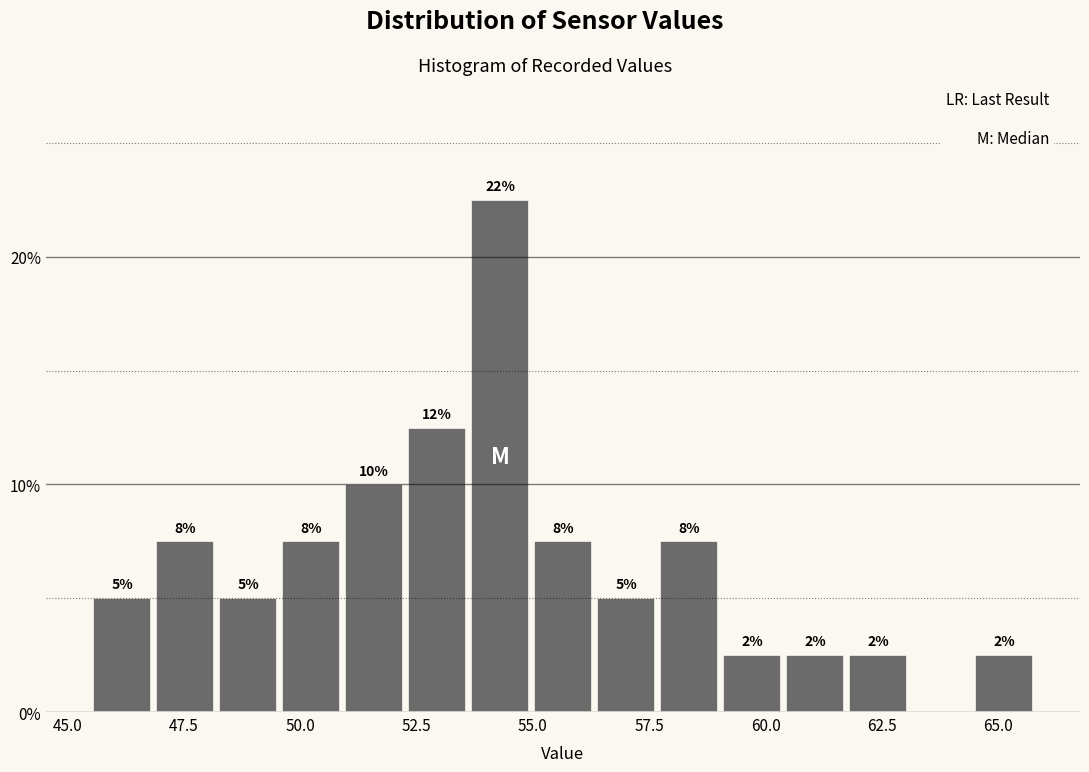

Around what value on the x-axis is the tallest bar? Give the approximate position of its centre, as read against the axis.

54.5